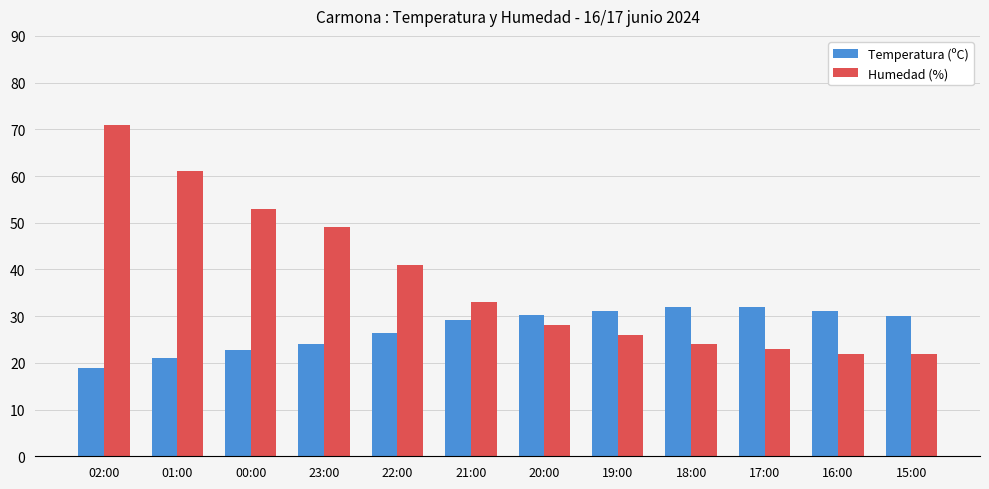

At which label does Humedad (%) first exceed 33?

02:00